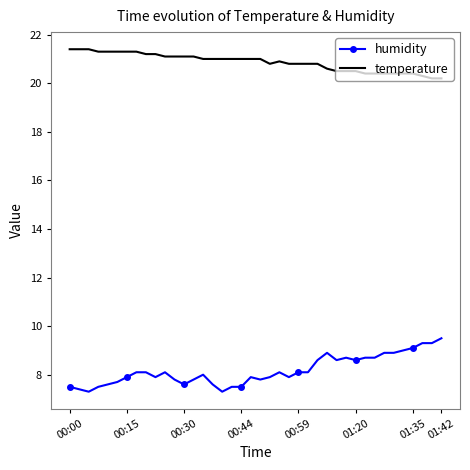

True or false: humidity and temperature cross at least once.

False